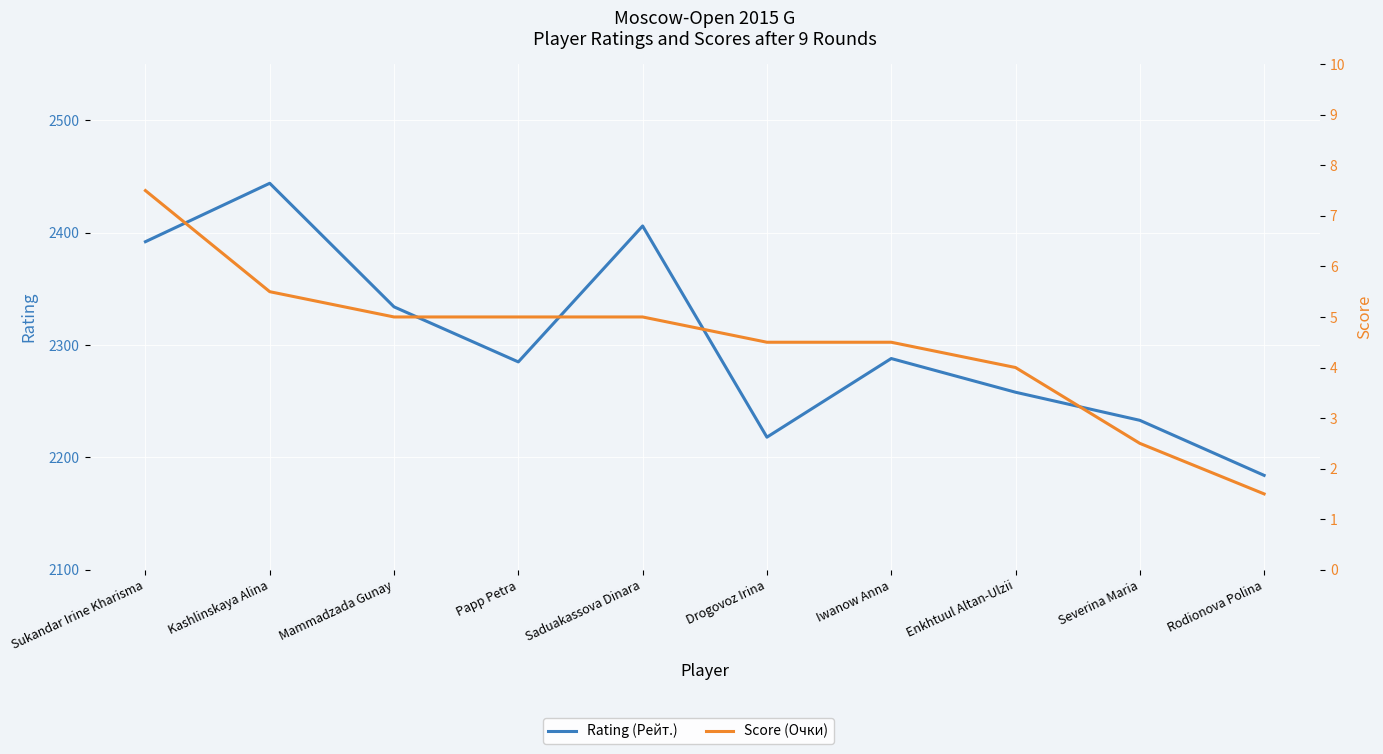

Reading left to right, transcribe all the data shown in this chart.

Rating (Рейт.): Sukandar Irine Kharisma=2392.0	Kashlinskaya Alina=2444.0	Mammadzada Gunay=2334.0	Papp Petra=2285.0	Saduakassova Dinara=2406.0	Drogovoz Irina=2218.0	Iwanow Anna=2288.0	Enkhtuul Altan-Ulzii=2258.0	Severina Maria=2233.0	Rodionova Polina=2184.0
Score (Очки): Sukandar Irine Kharisma=7.5	Kashlinskaya Alina=5.5	Mammadzada Gunay=5.0	Papp Petra=5.0	Saduakassova Dinara=5.0	Drogovoz Irina=4.5	Iwanow Anna=4.5	Enkhtuul Altan-Ulzii=4.0	Severina Maria=2.5	Rodionova Polina=1.5